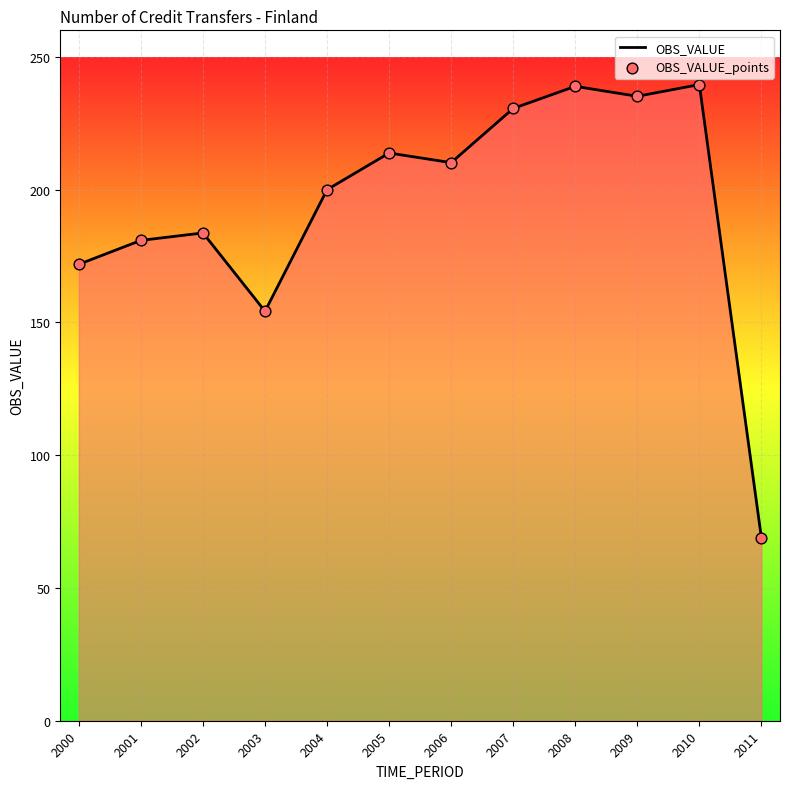

What is the change in value from 2004 to 2009?

+35.2